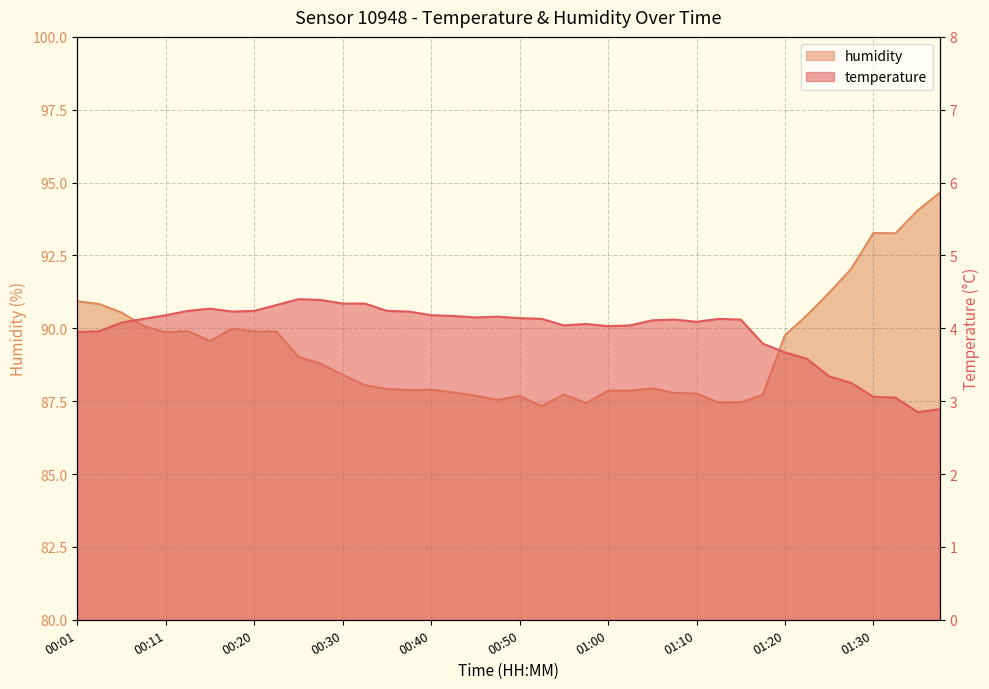

At 01:10, list the series in order from smallest to largest.

temperature, humidity